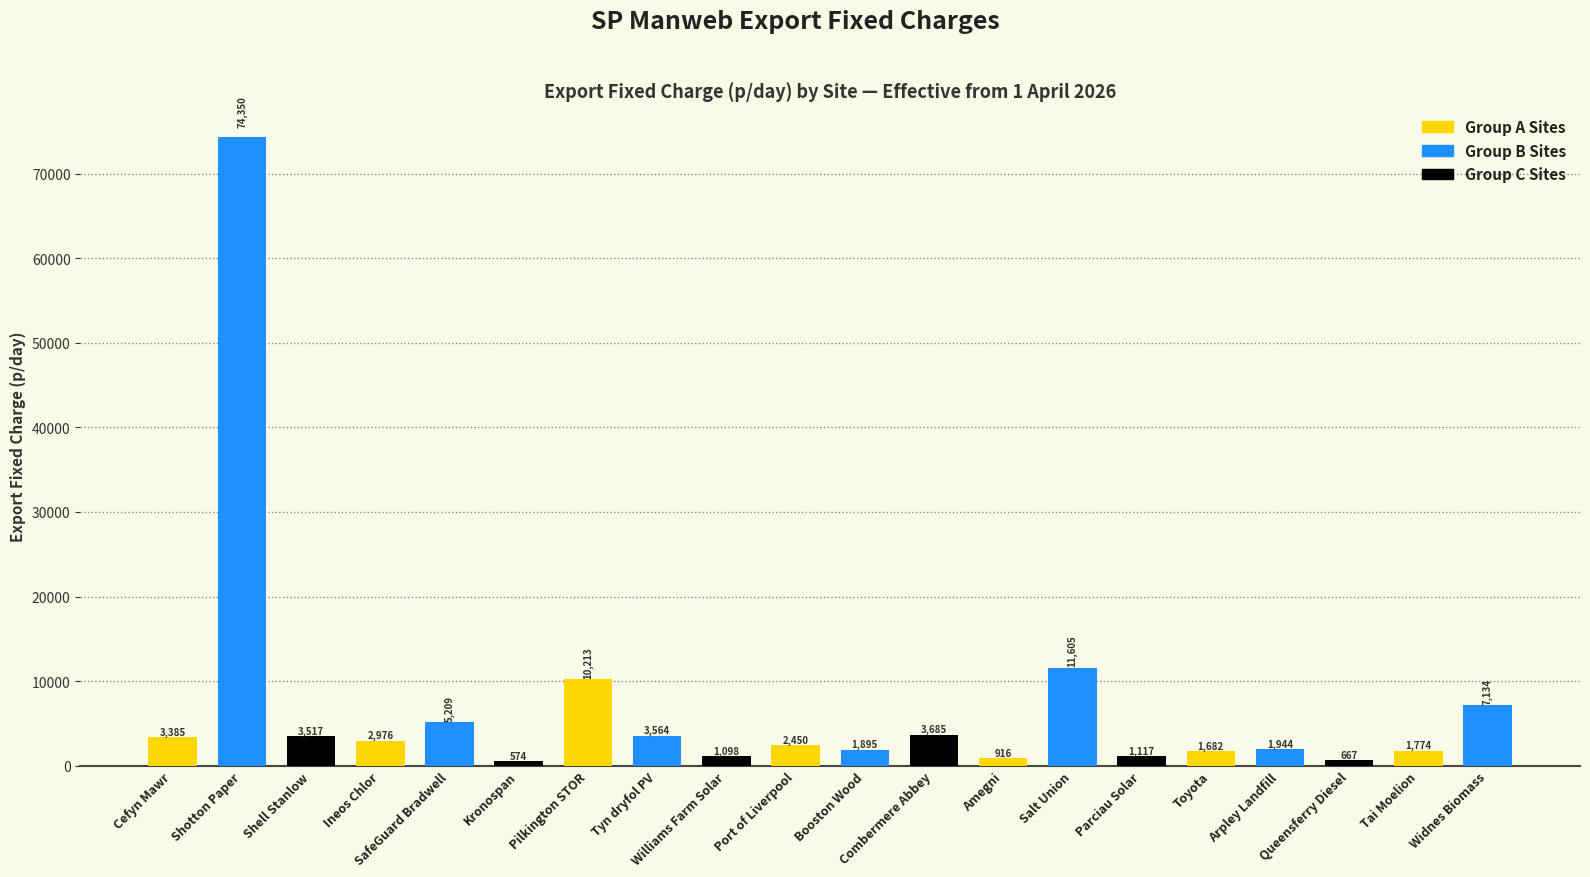

What is the label of the 1st bar from the left?

Cefyn Mawr